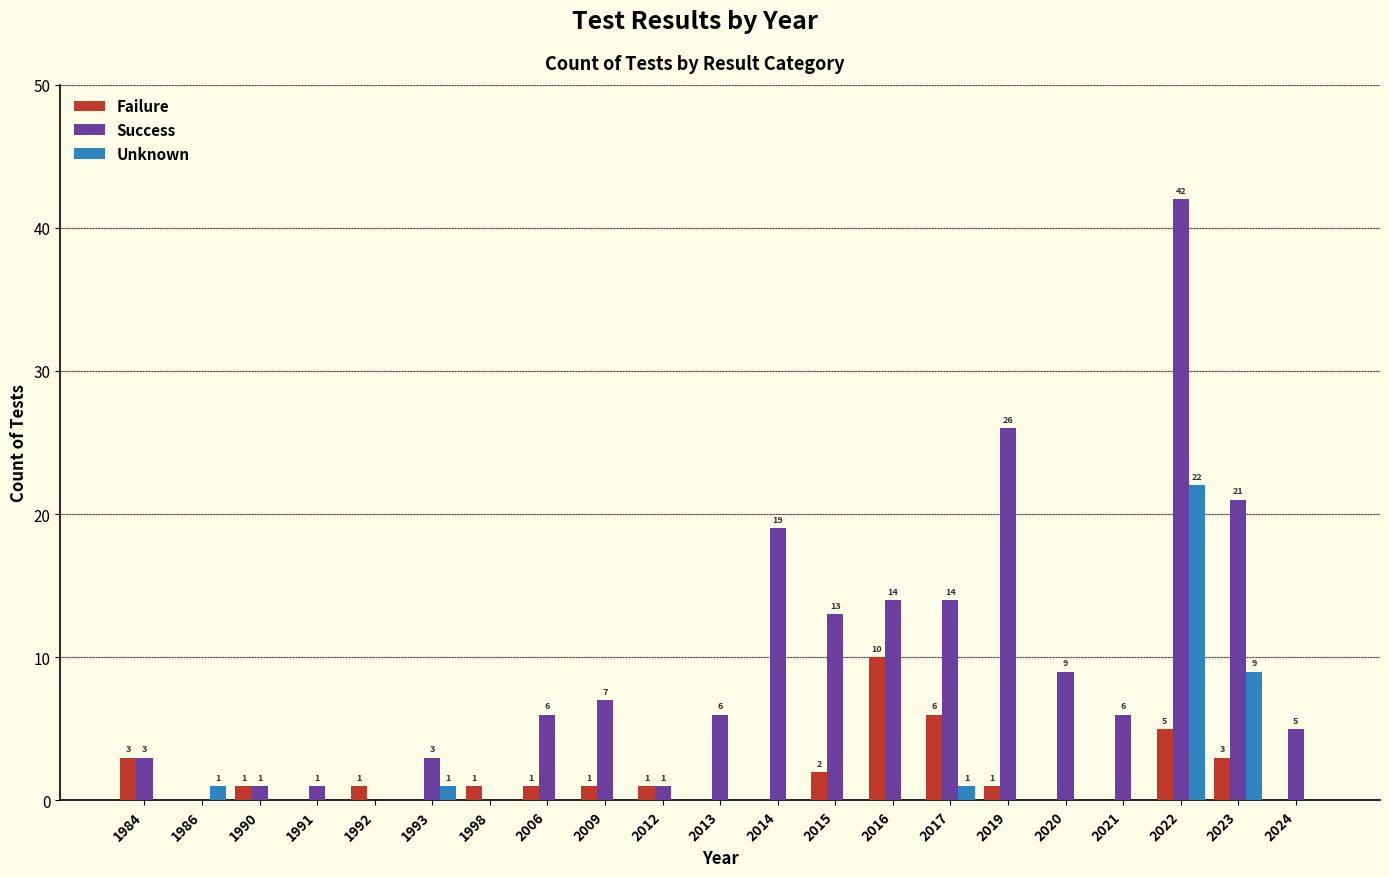

Reading left to right, what are all the values shown in this chart?

Failure: 1984=3	1986=0	1990=1	1991=0	1992=1	1993=0	1998=1	2006=1	2009=1	2012=1	2013=0	2014=0	2015=2	2016=10	2017=6	2019=1	2020=0	2021=0	2022=5	2023=3	2024=0
Success: 1984=3	1986=0	1990=1	1991=1	1992=0	1993=3	1998=0	2006=6	2009=7	2012=1	2013=6	2014=19	2015=13	2016=14	2017=14	2019=26	2020=9	2021=6	2022=42	2023=21	2024=5
Unknown: 1984=0	1986=1	1990=0	1991=0	1992=0	1993=1	1998=0	2006=0	2009=0	2012=0	2013=0	2014=0	2015=0	2016=0	2017=1	2019=0	2020=0	2021=0	2022=22	2023=9	2024=0